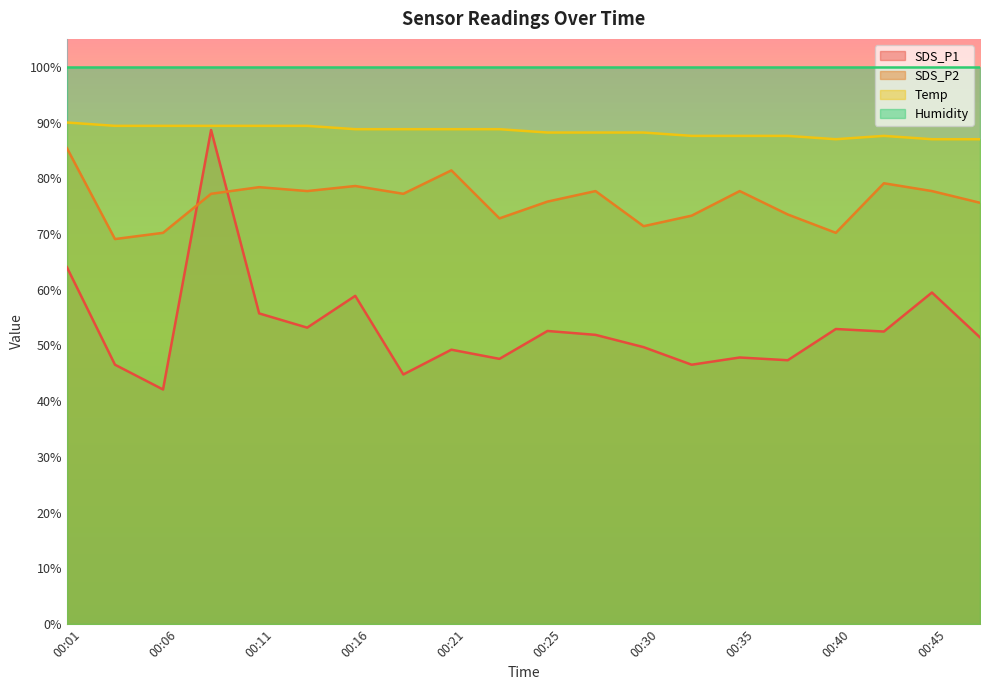

Which category has the lowest value in the SDS_P2 series?

00:04